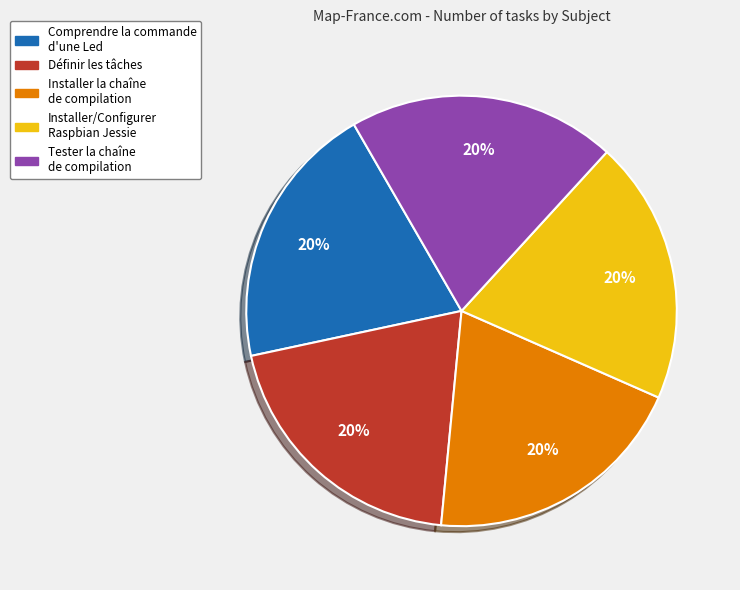

To the nearest percent, what percentage of the pie is Définir les tâches?

20%